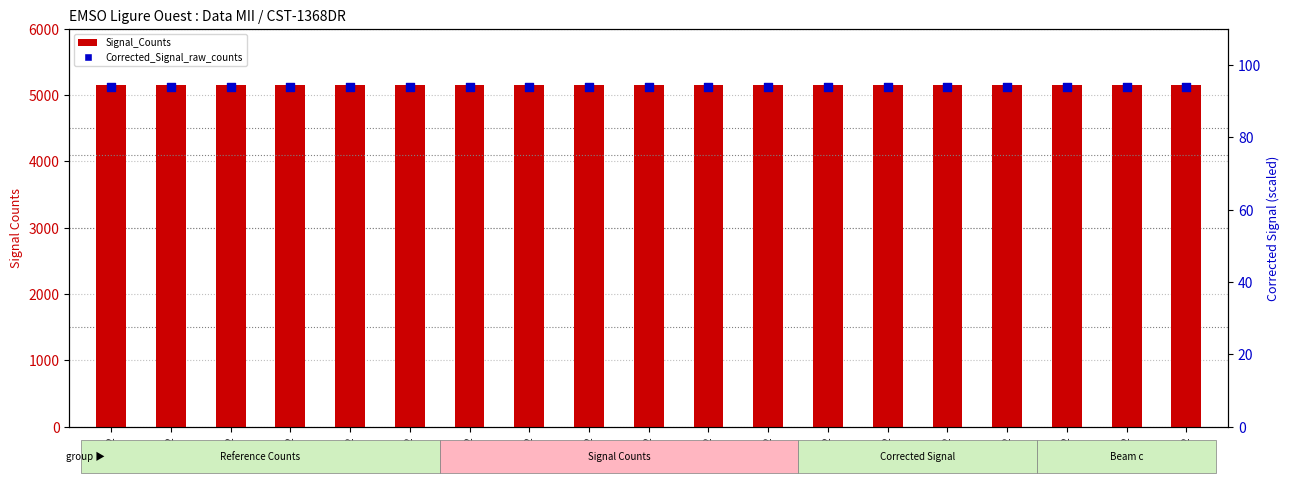

What are all the series names shown in the legend?

Signal_Counts, Corrected_Signal_raw_counts